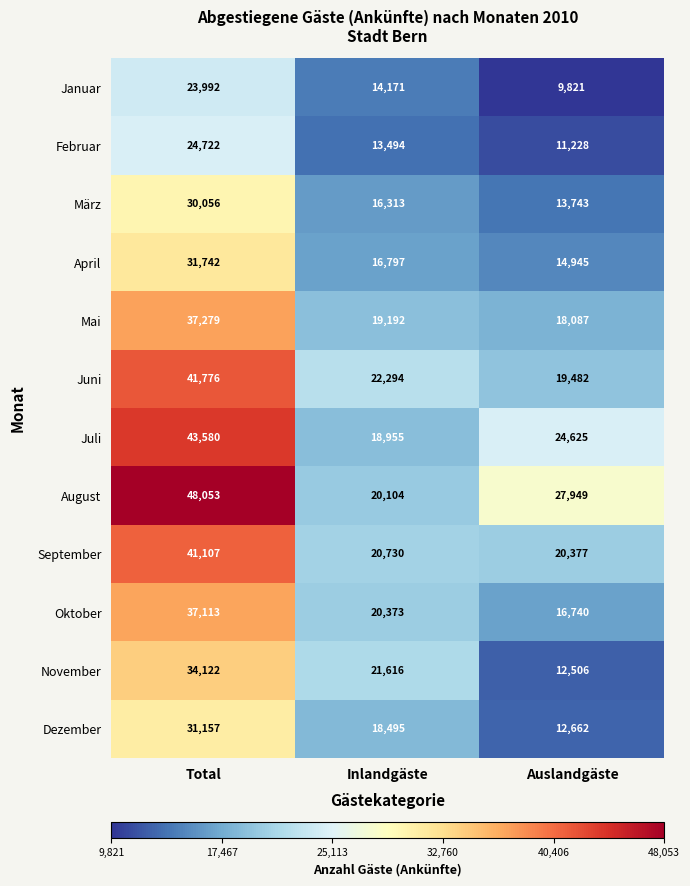

At which label is November closest to 23314?

Inlandgäste